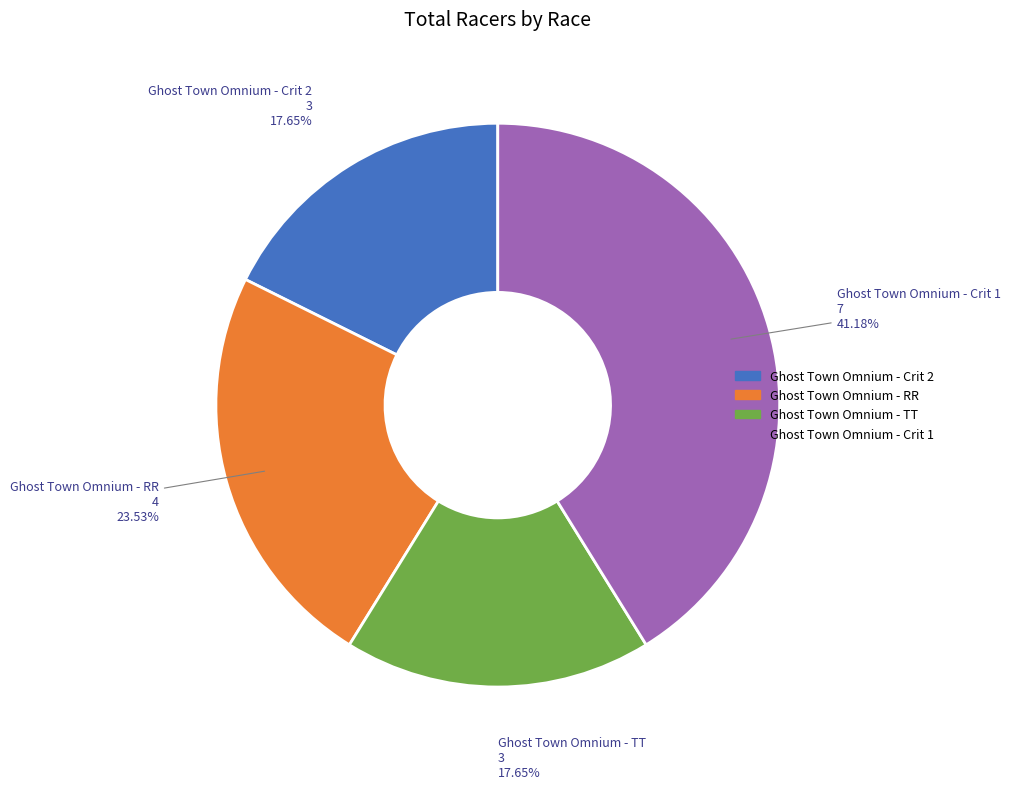

Which has a higher value, Ghost Town Omnium - Crit 1 or Ghost Town Omnium - TT?

Ghost Town Omnium - Crit 1